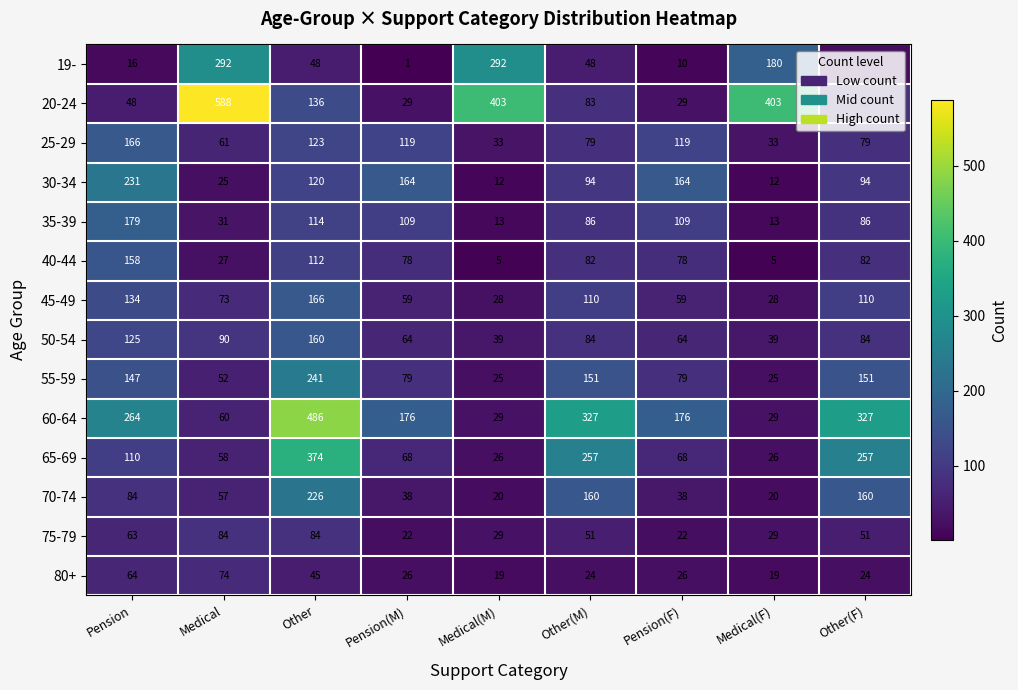

Which category has the lowest value in the 19- series?

Pension(M)